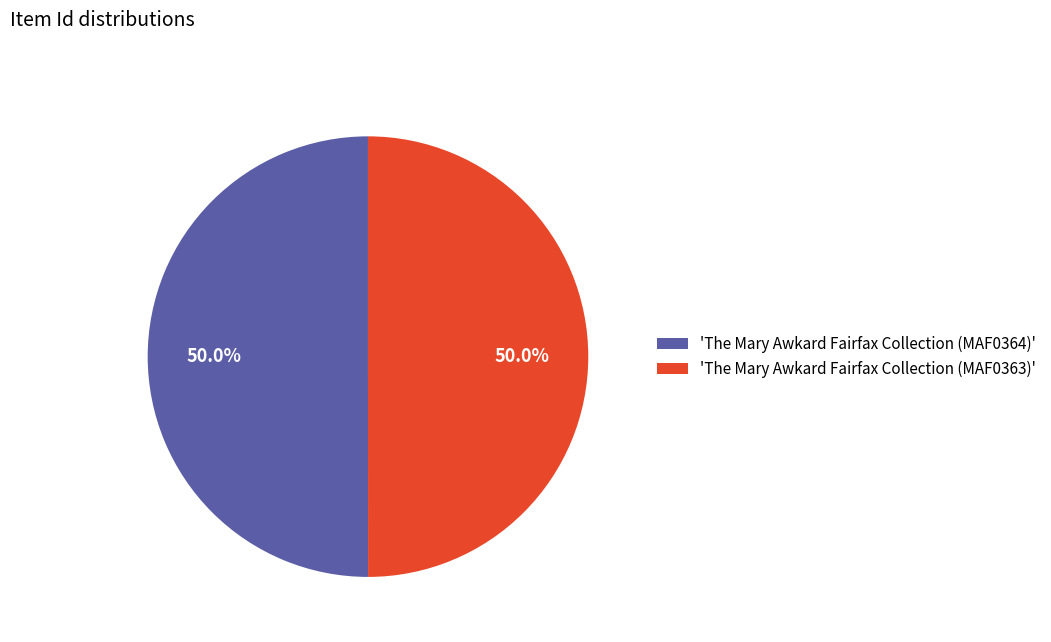

What percentage do 'The Mary Awkard Fairfax Collection (MAF0363)' and 'The Mary Awkard Fairfax Collection (MAF0364)' together represent?

100.0%